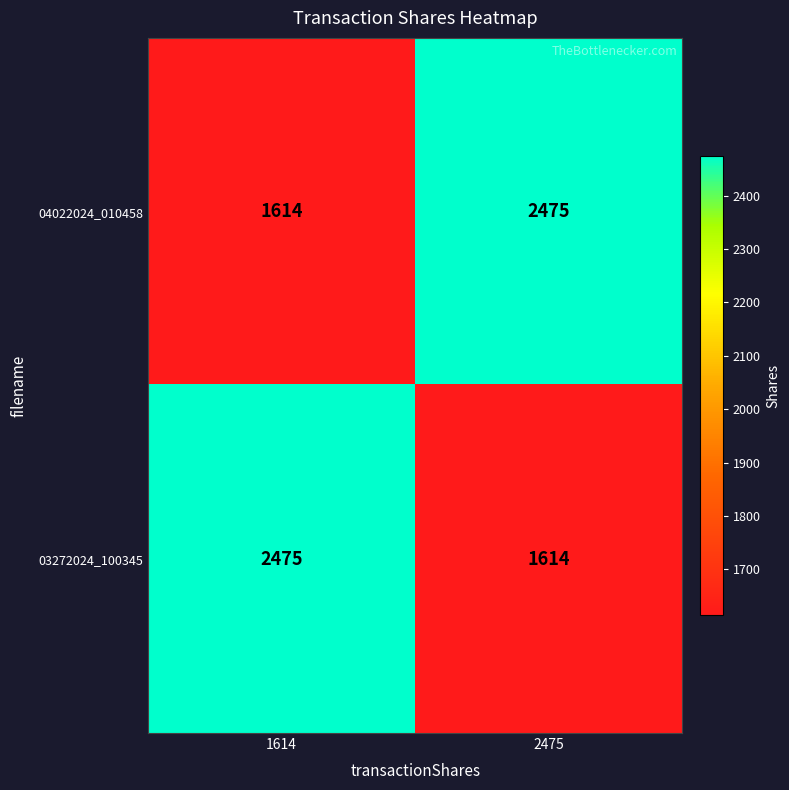

Where is 04022024_010458 nearest to the value 2044?

1614